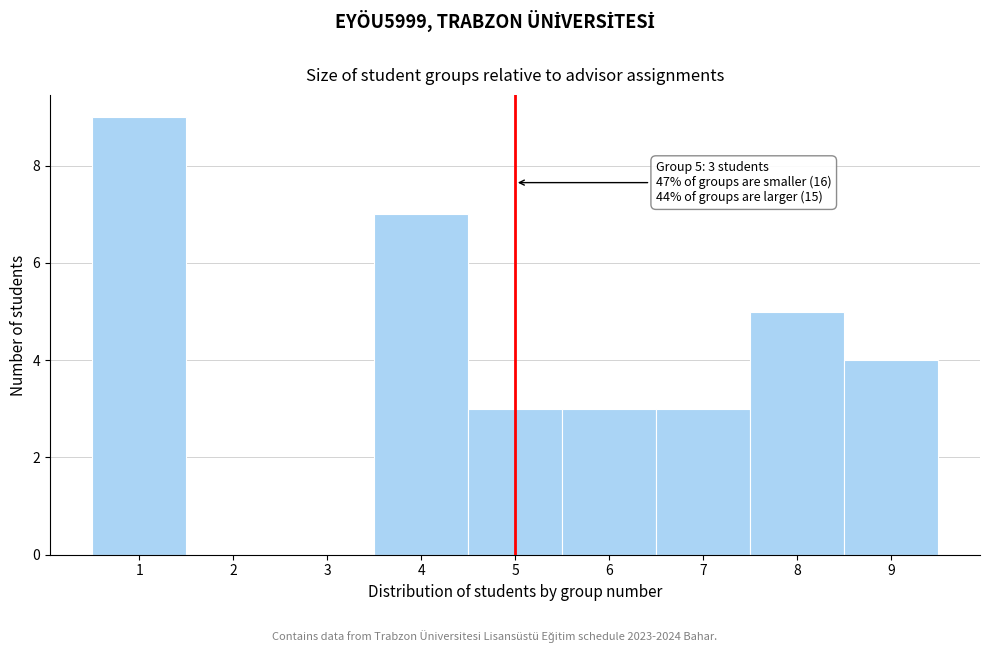

Which range on the x-axis has the tallest bar?

0.5 to 1.5